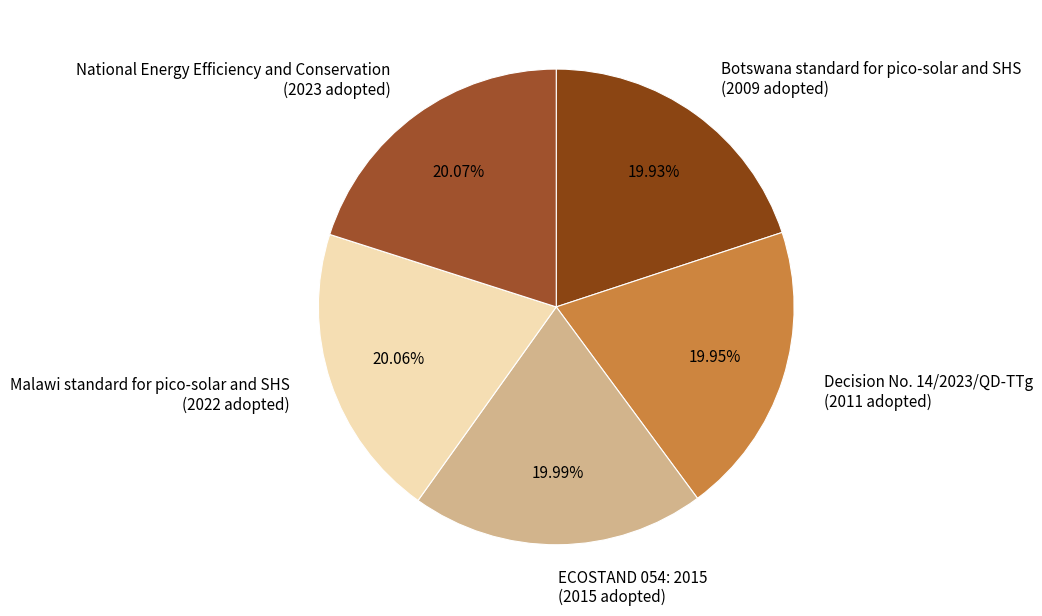

What percentage is the National Energy Efficiency and Conservation slice, to the nearest percent?

20%